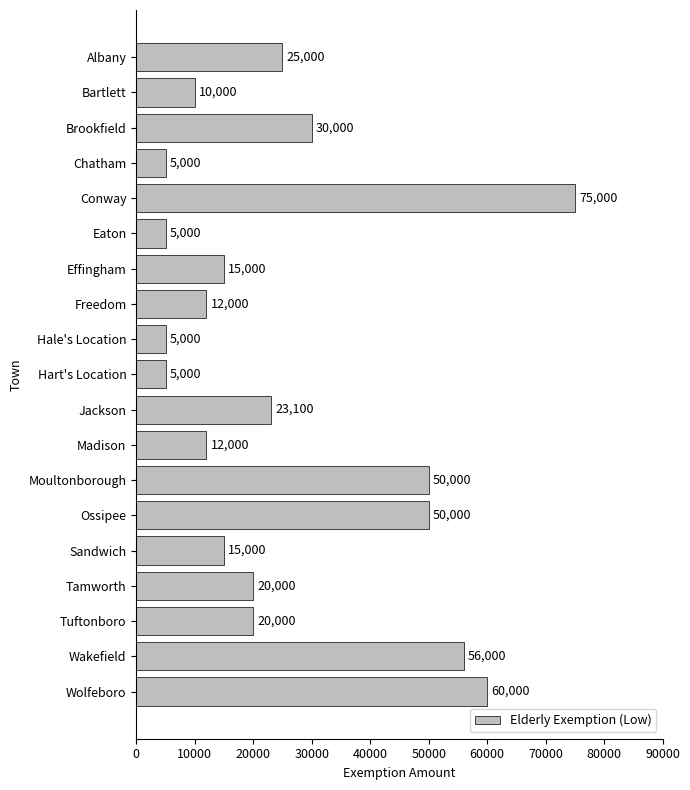

Read the value at Effingham, to the nearest 50.

15000